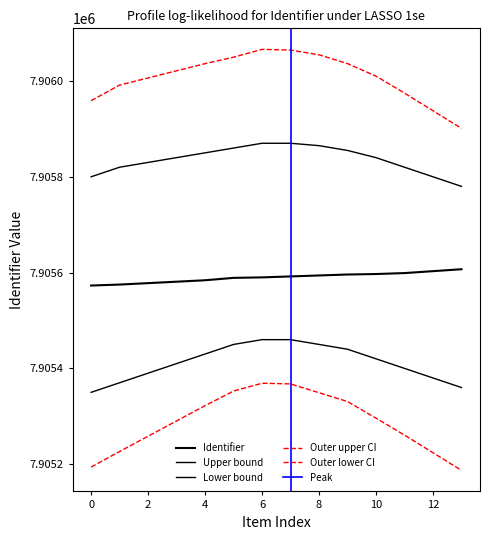

What is the difference between the second highest and minimum values in the Identifier series?

30